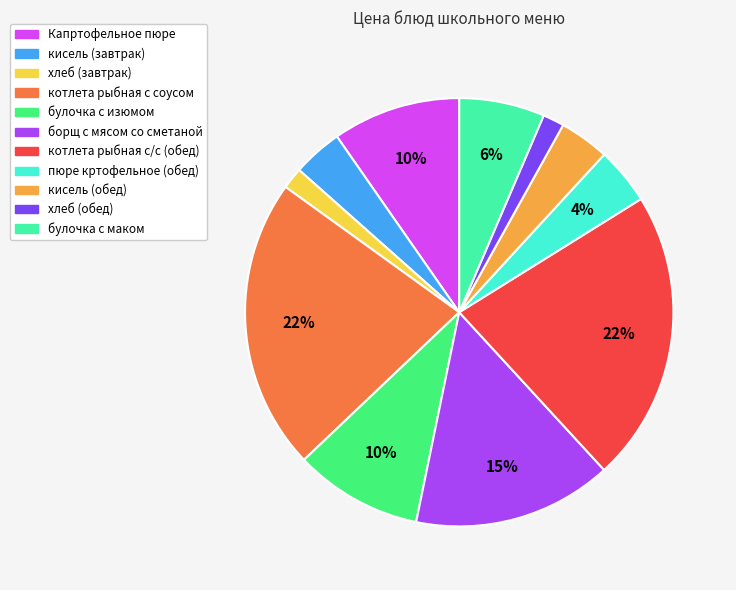

To the nearest percent, what percentage of the pie is кисель (завтрак)?

4%